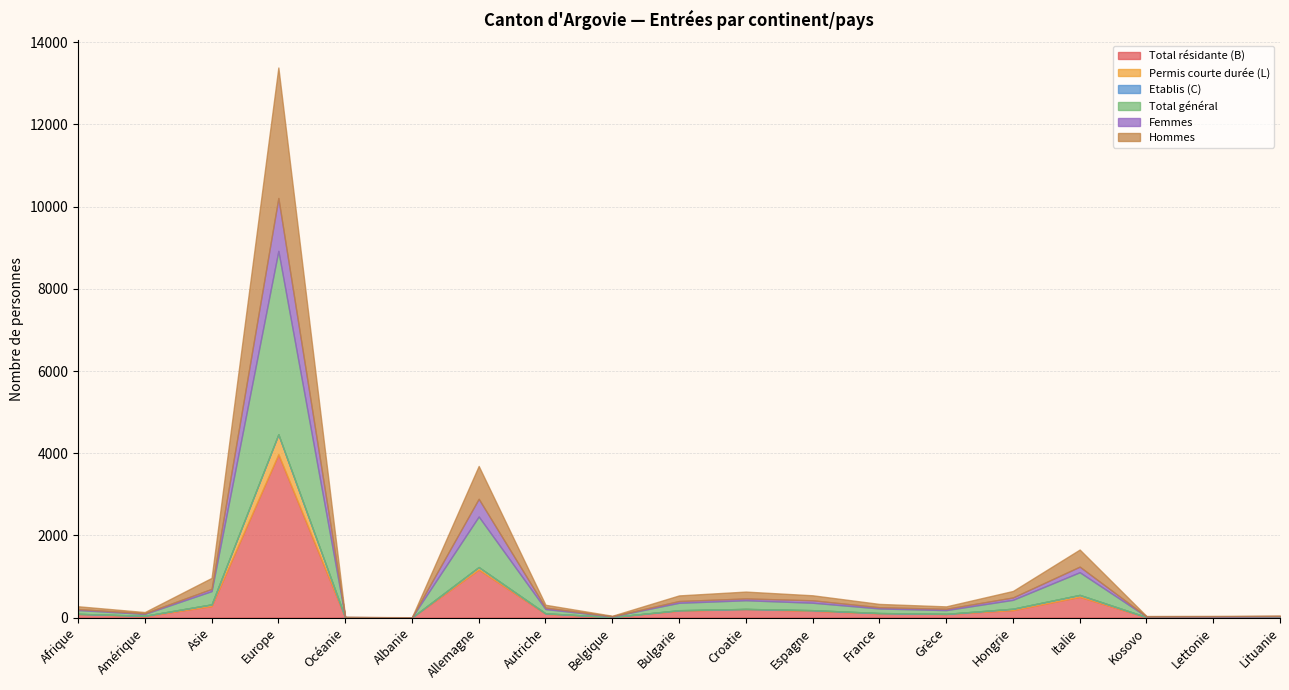

What is the maximum value for Total résidante (B)?

3975